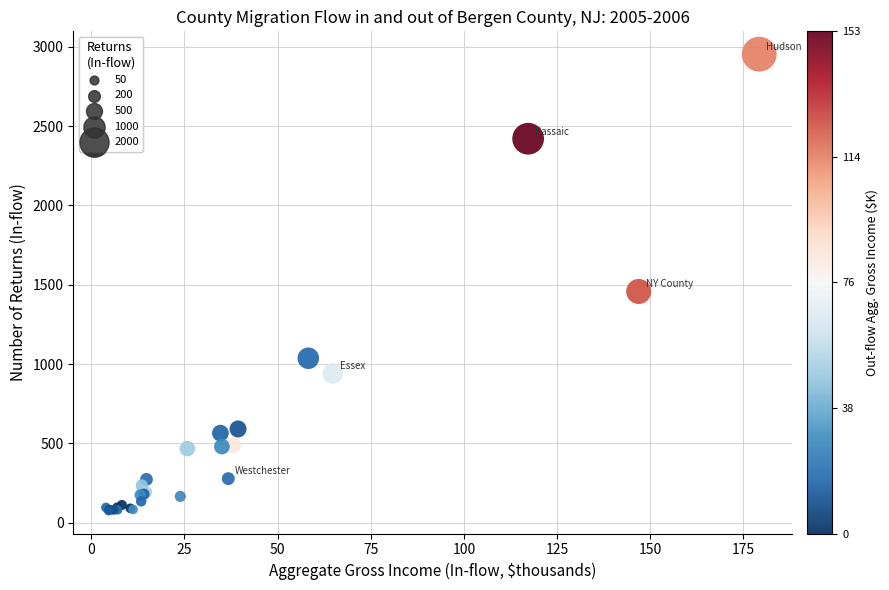

What Y value in the scatter plot is closest to 1515?

1458